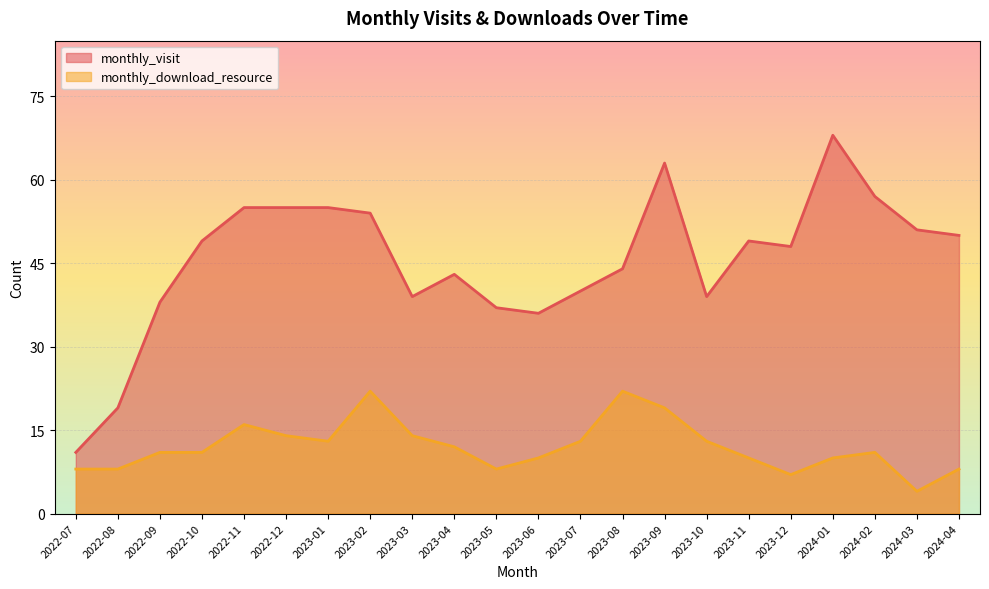

Rank the series by their average value, from lowest to highest.

monthly_download_resource, monthly_visit